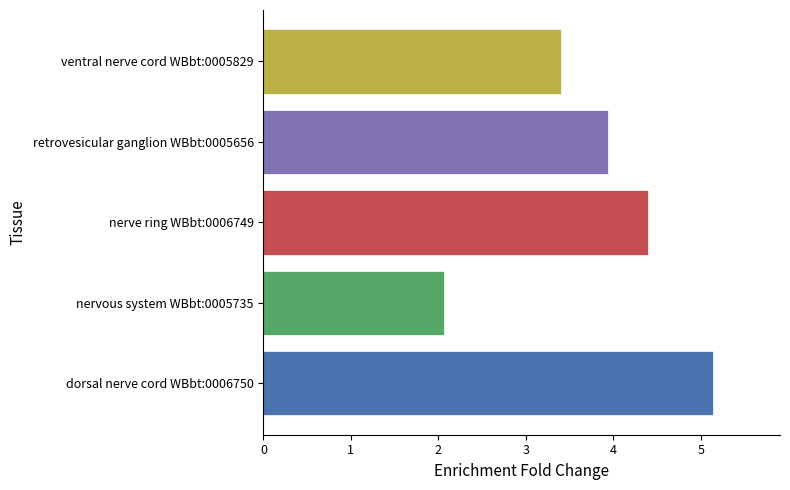

What is the smallest value displayed?

2.1